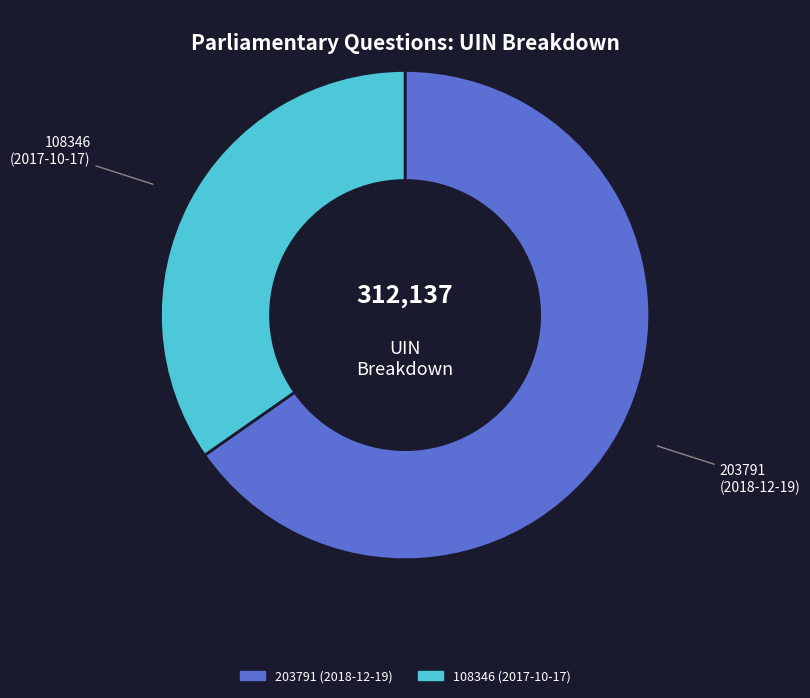

How many segments does this pie chart have?

2